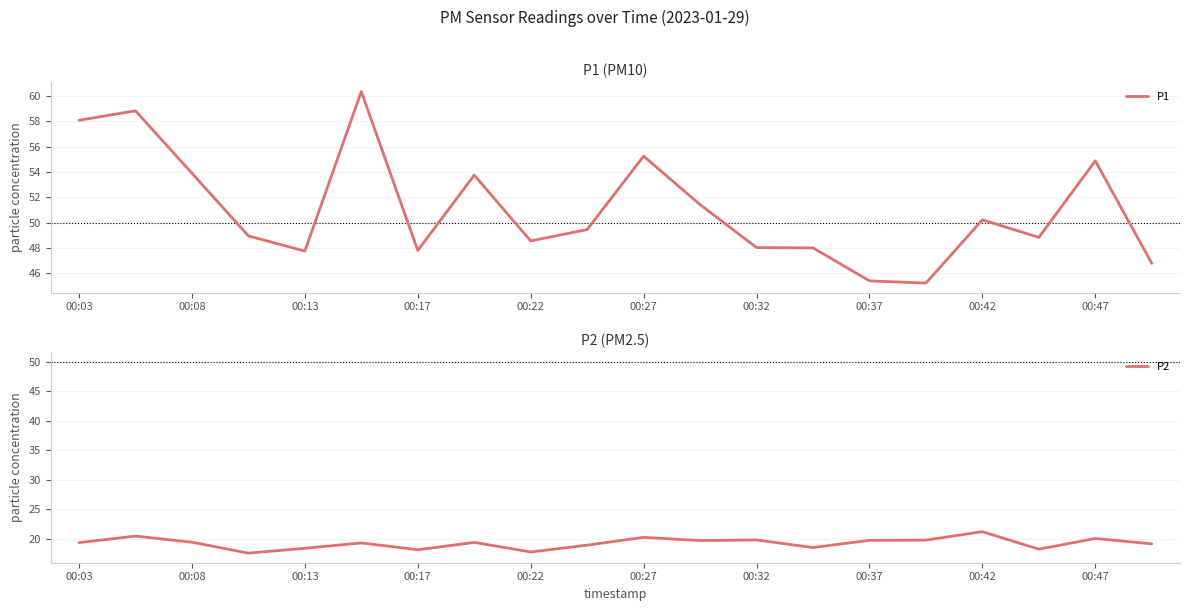

The value of P1 at 00:13 is 85.9. True or false?

False